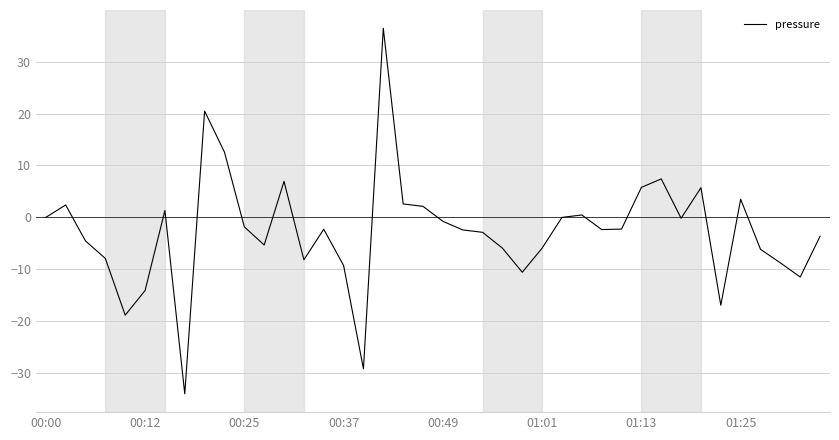

What is the maximum value shown in the chart?

36.4